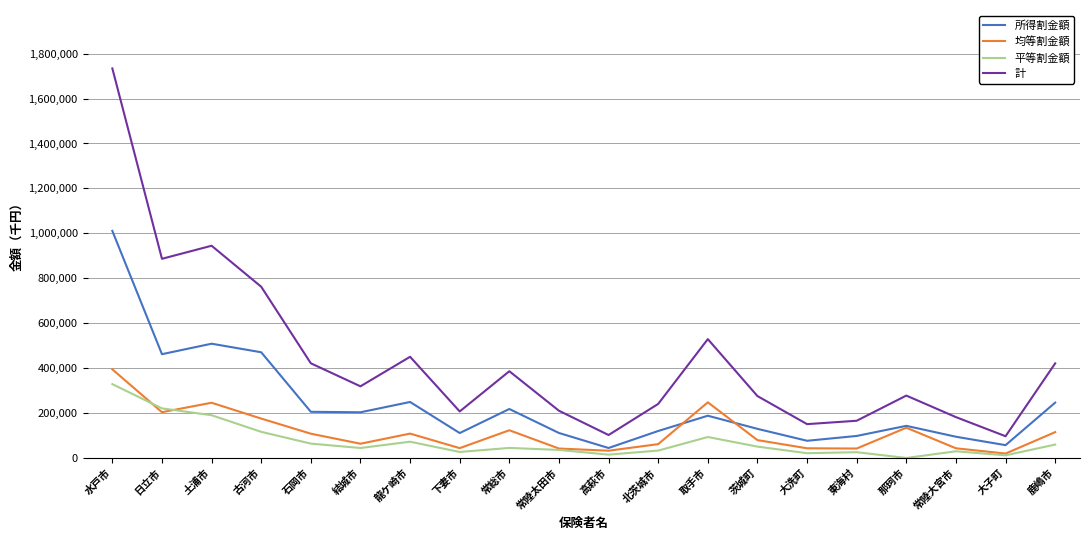

In 所得割金額, how many points are lower than both neighbors (excluding endpoints)?

6